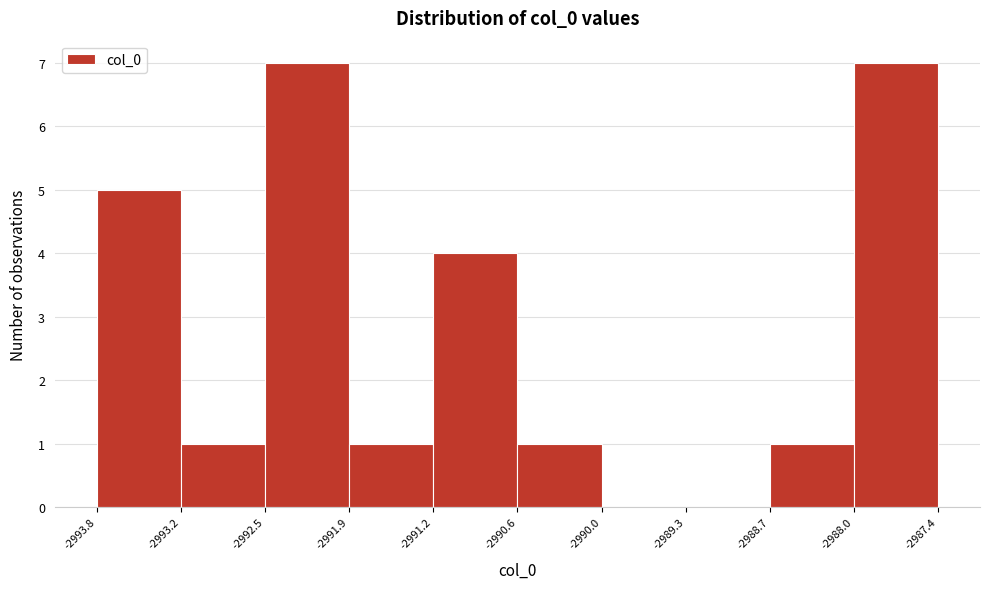

Reading left to right, list every bar in this chart as the range it spans on the x-axis followed by its height. The values are not printed on the chart, so give them approximately, as read against the axis.

-2993.8 to -2993.2: 5
-2993.2 to -2992.5: 1
-2992.5 to -2991.9: 7
-2991.9 to -2991.2: 1
-2991.2 to -2990.6: 4
-2990.6 to -2990.0: 1
-2990.0 to -2989.3: 0
-2989.3 to -2988.7: 0
-2988.7 to -2988.0: 1
-2988.0 to -2987.4: 7